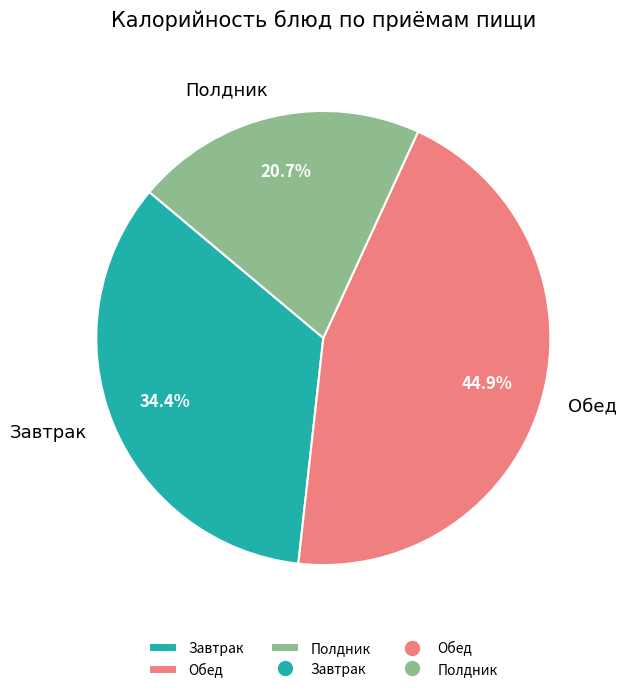

Does Полдник account for over 50% of the chart?

No